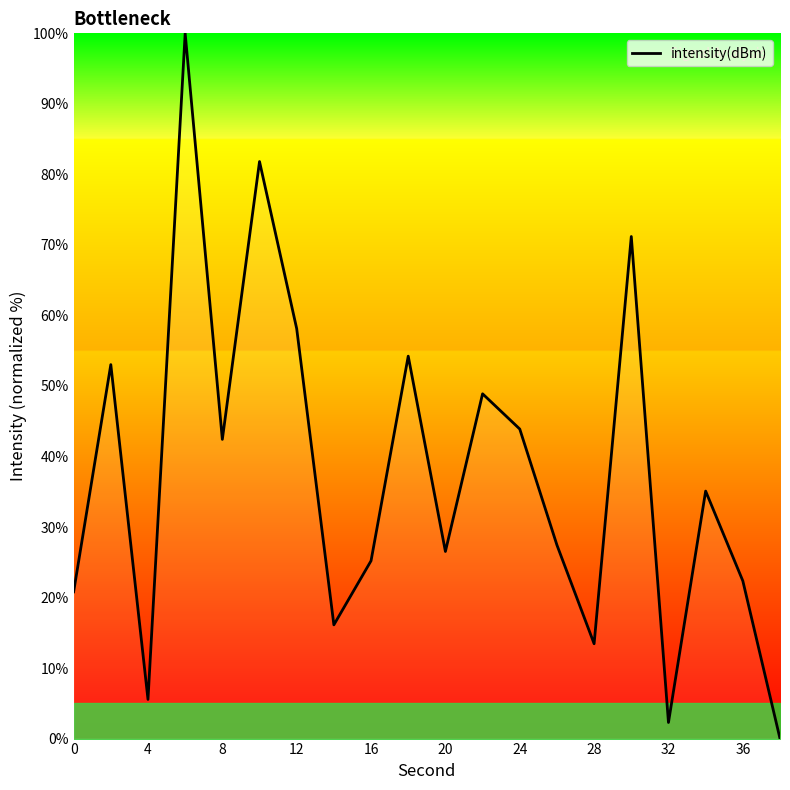

What is the greatest value displayed?

100.0